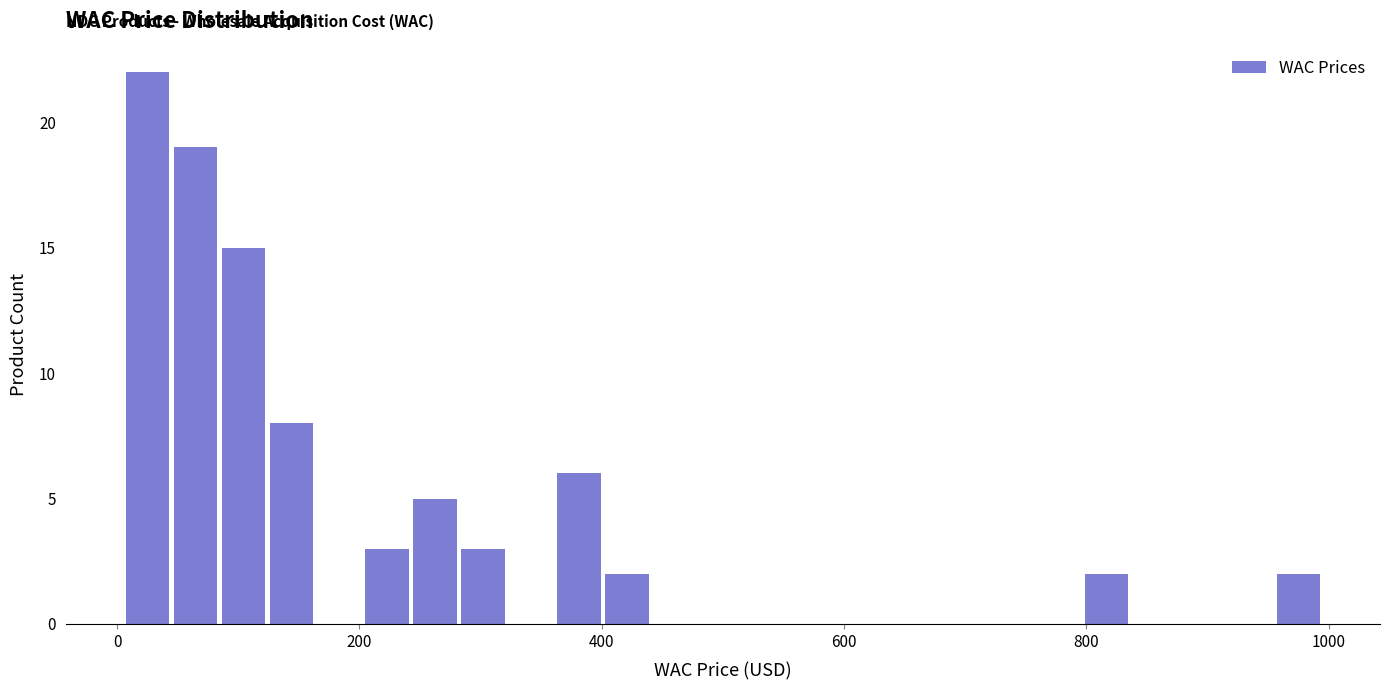

Read against the x-axis, roughly where is the centre of the tallest bar?

20